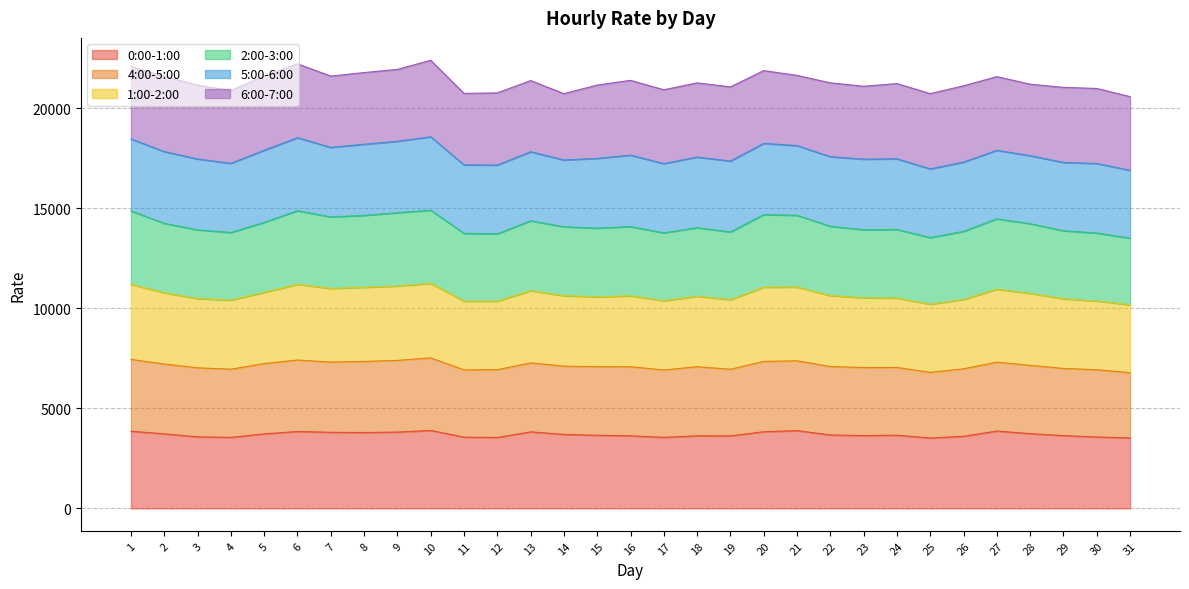

Rank the categories by 2:00-3:00 value from highest to lowest.

10, 6, 1, 9, 20, 8, 21, 7, 5, 27, 2, 13, 16, 28, 22, 18, 15, 24, 3, 23, 14, 19, 26, 29, 4, 30, 17, 11, 12, 25, 31